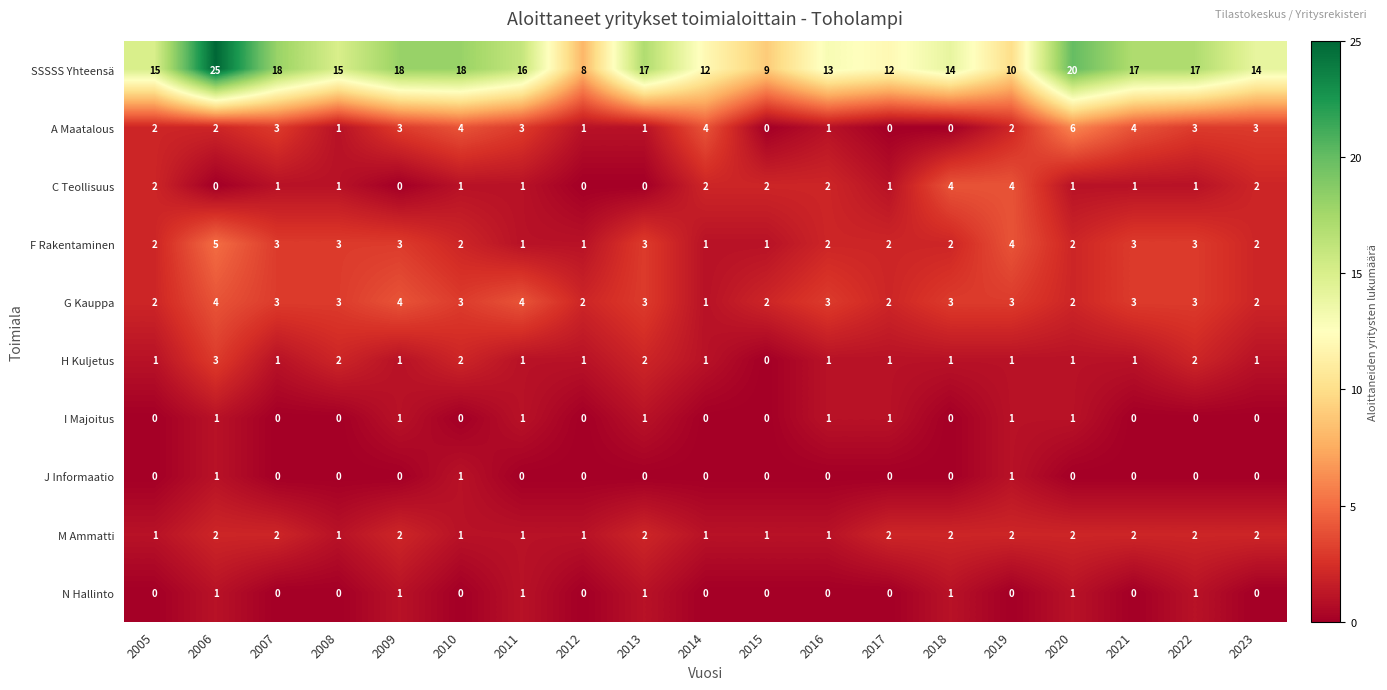

What is the maximum value shown in the chart?

25